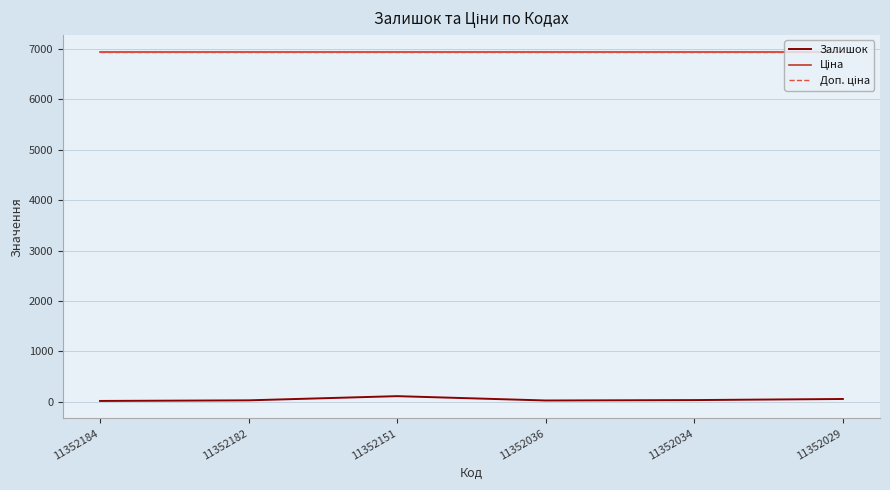

Which label corresponds to the largest value in the chart?

11352184